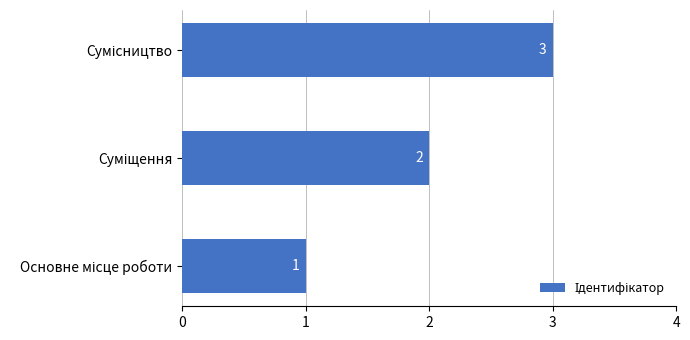

Count the values in the range 1 to 3.

3